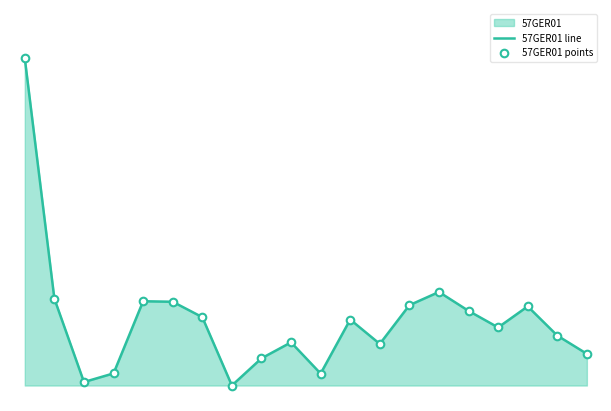

At how many categories does at least one series exceed 2292?

8